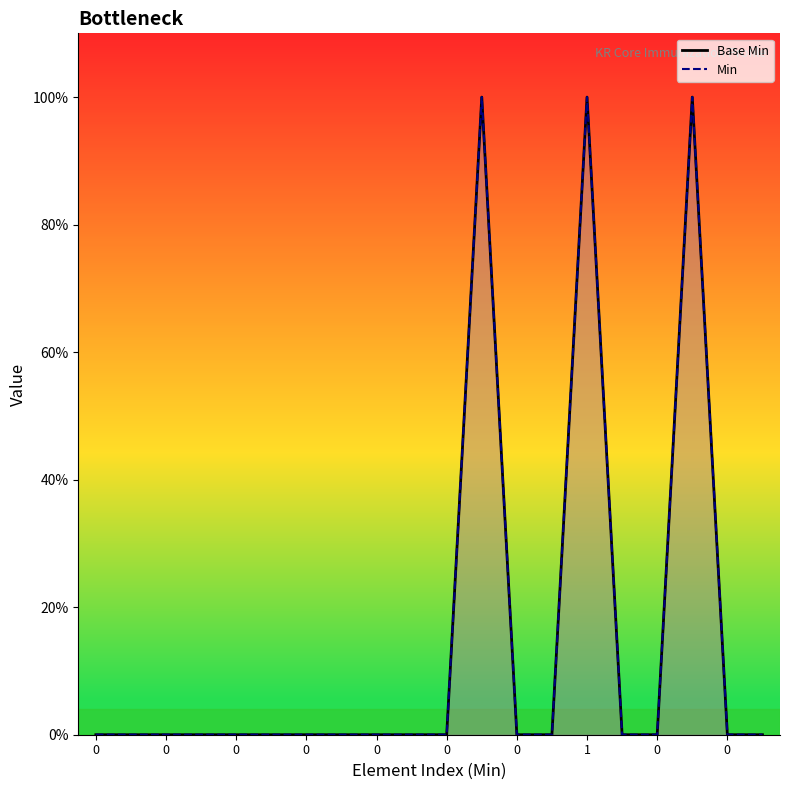

True or false: Base Min and Min intersect in this chart.

False